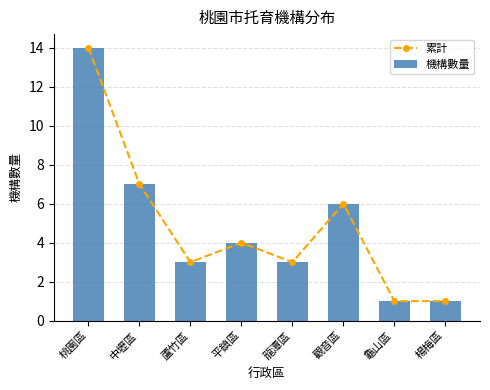

Rank the series by their maximum value, from lowest to highest.

累計, 機構數量